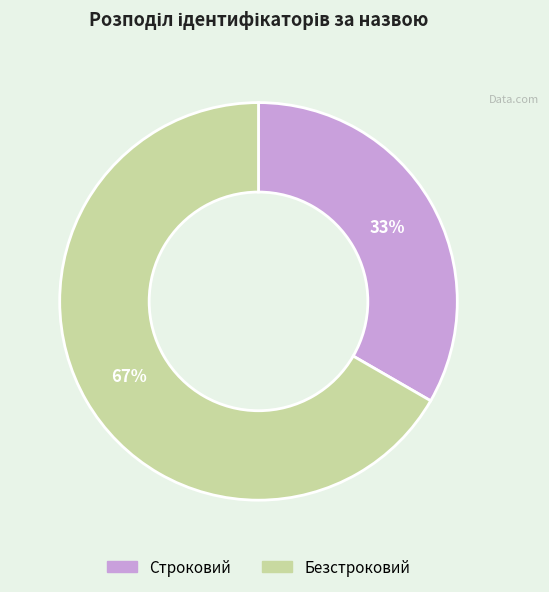

Do Строковий and Безстроковий together represent more than half of the pie?

Yes